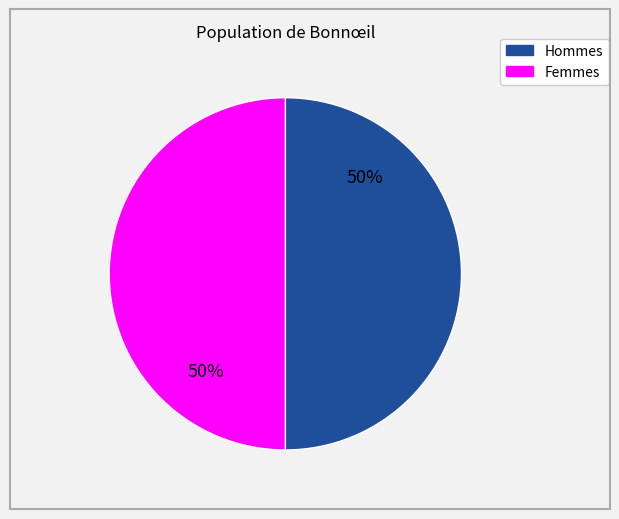

To the nearest percent, what is the average slice percentage?

50%